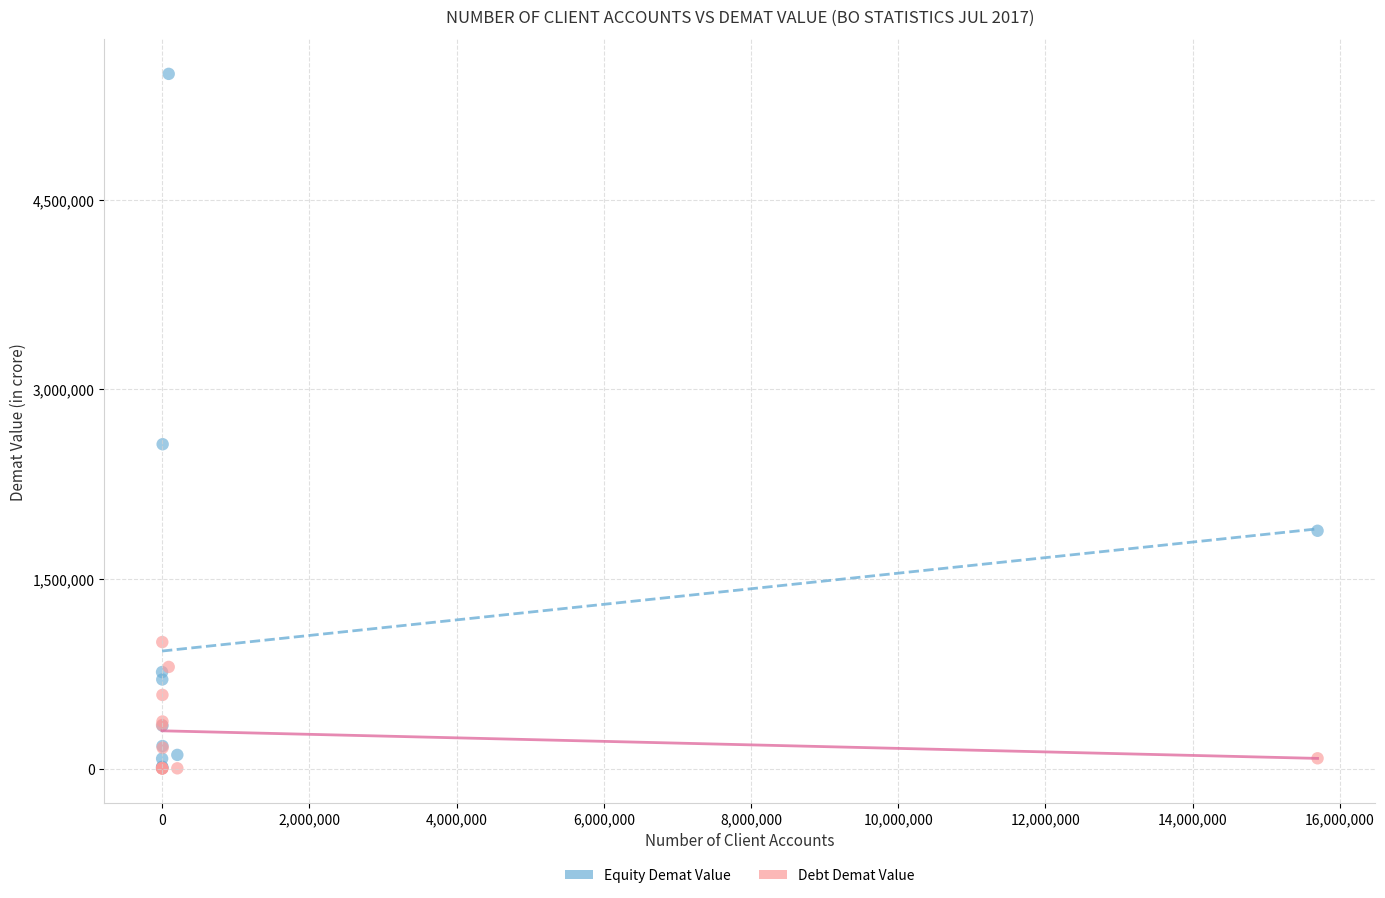

Across all series, what Y value is closest to 2748225?

2565979.6